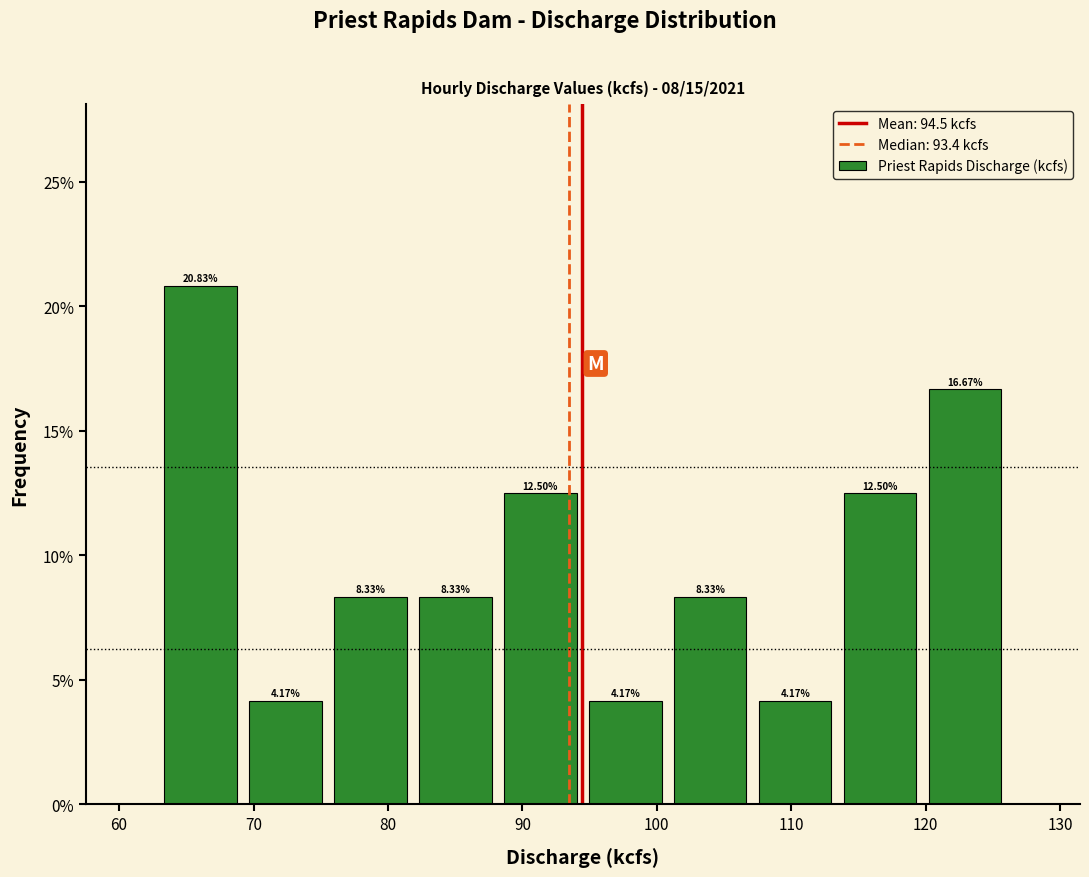

Reading left to right, transcribe this chart: for each bar, give the range it covers on the x-axis and its height. The bar edges are not printed on the chart, so give them approximately, as read against the axis.

63 to 69: 20.83
69 to 76: 4.17
76 to 82: 8.33
82 to 88: 8.33
88 to 95: 12.50
95 to 101: 4.17
101 to 107: 8.33
107 to 113: 4.17
113 to 120: 12.50
120 to 126: 16.67